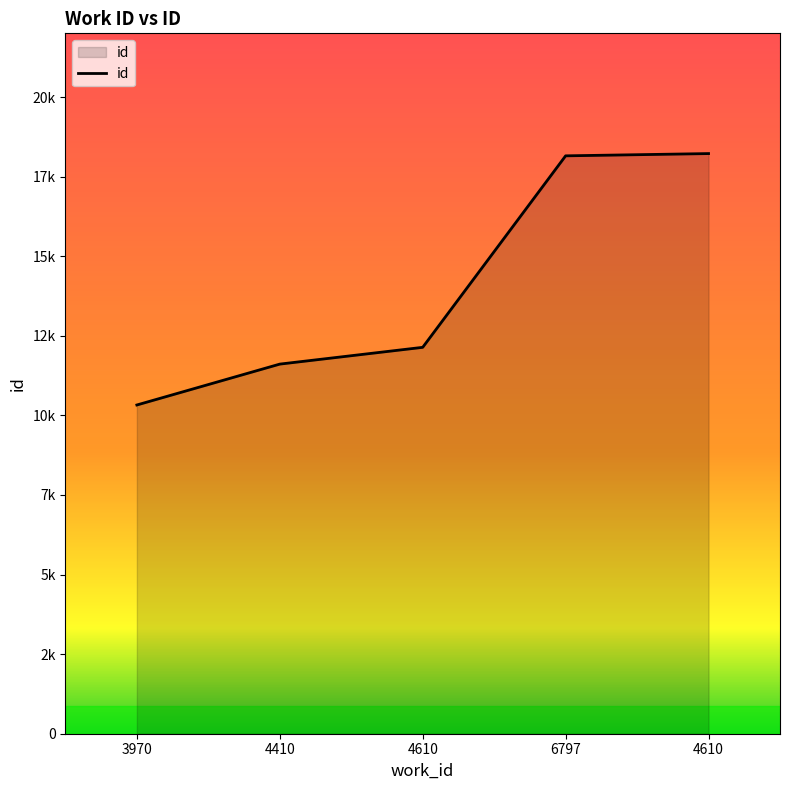

Does the chart have visible grid lines?

No